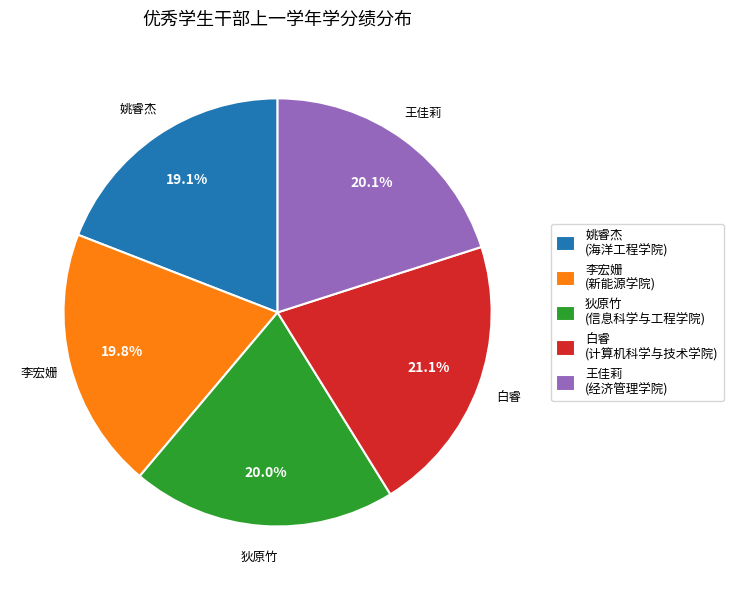

Which has a higher value, 白睿 or 王佳莉?

白睿